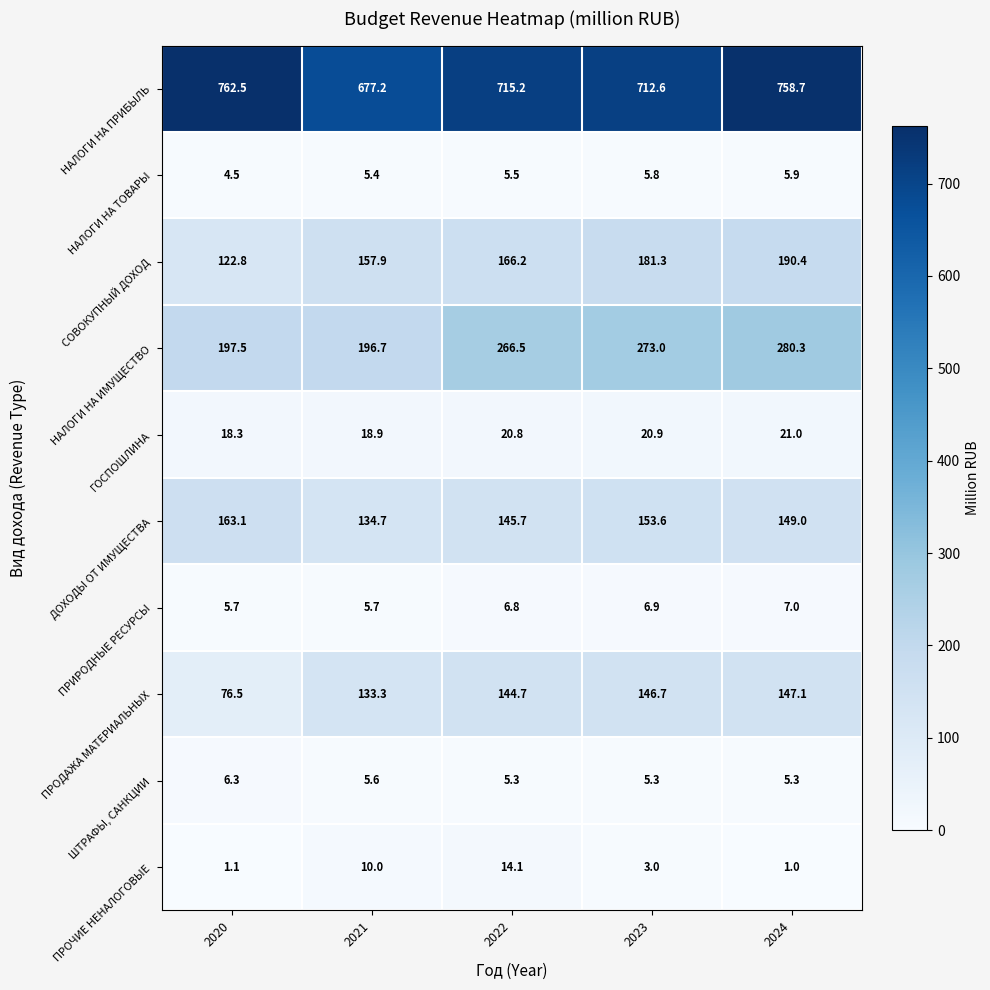

List the series in order of their peak value, highest first.

НАЛОГИ НА ПРИБЫЛЬ, НАЛОГИ НА ИМУЩЕСТВО, СОВОКУПНЫЙ ДОХОД, ДОХОДЫ ОТ ИМУЩЕСТВА, ПРОДАЖА МАТЕРИАЛЬНЫХ, ГОСПОШЛИНА, ПРОЧИЕ НЕНАЛОГОВЫЕ, ПРИРОДНЫЕ РЕСУРСЫ, ШТРАФЫ, САНКЦИИ, НАЛОГИ НА ТОВАРЫ